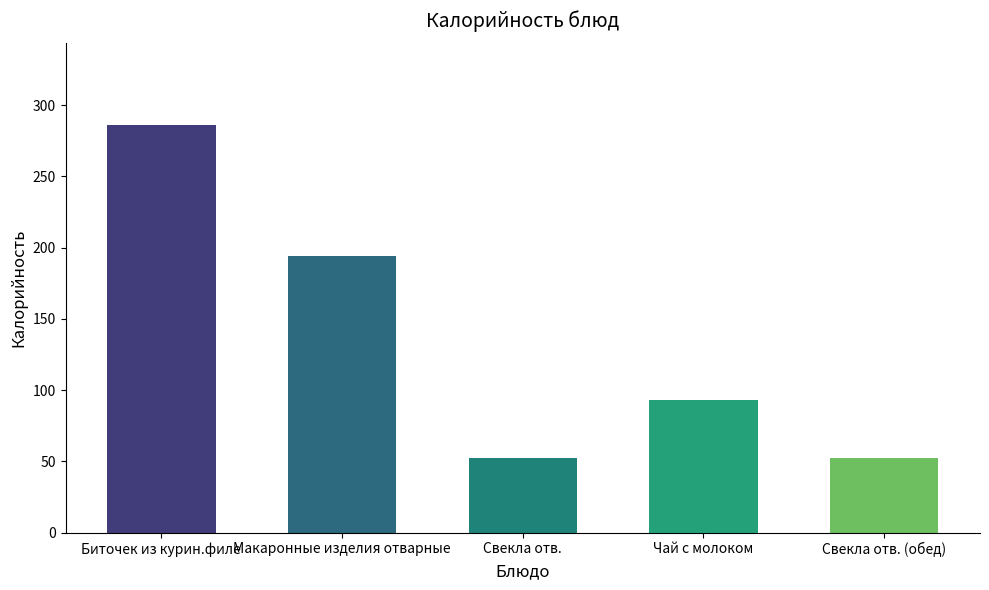

Where does the data first go above 93?

Биточек из курин.филе